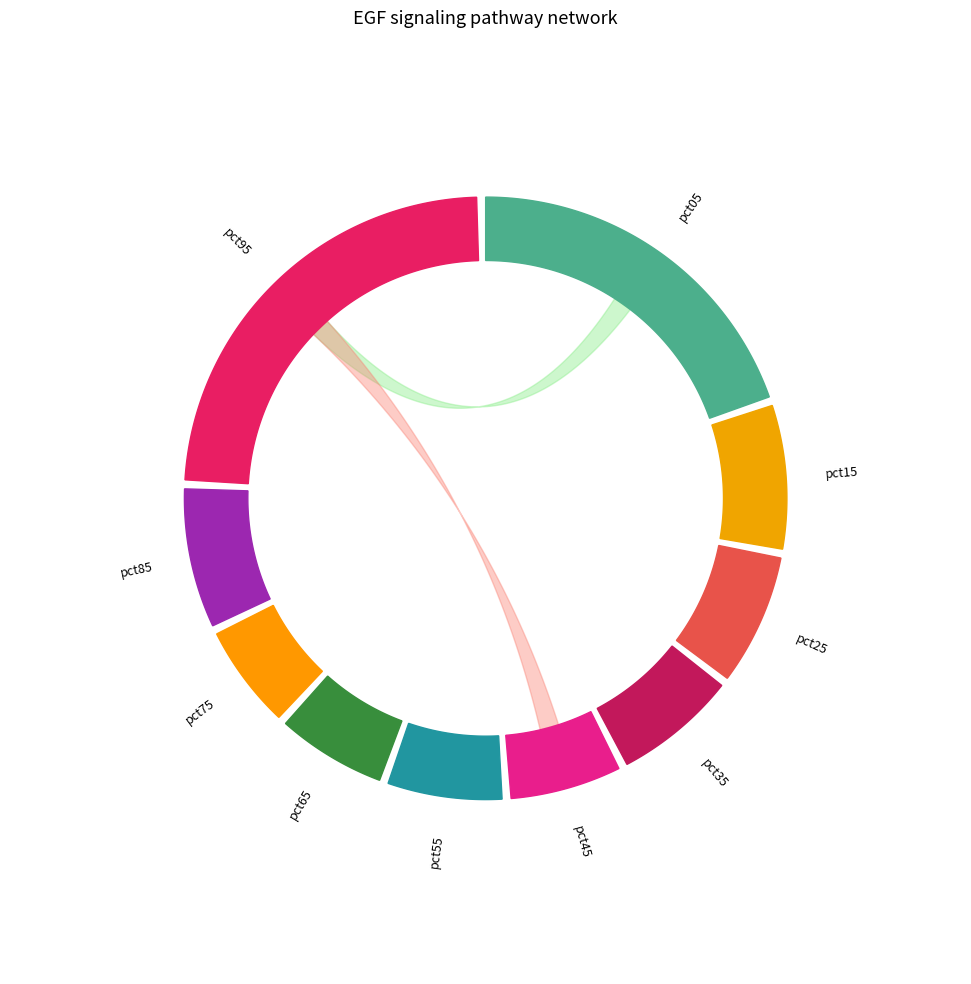

Does any single category account for the majority?

No